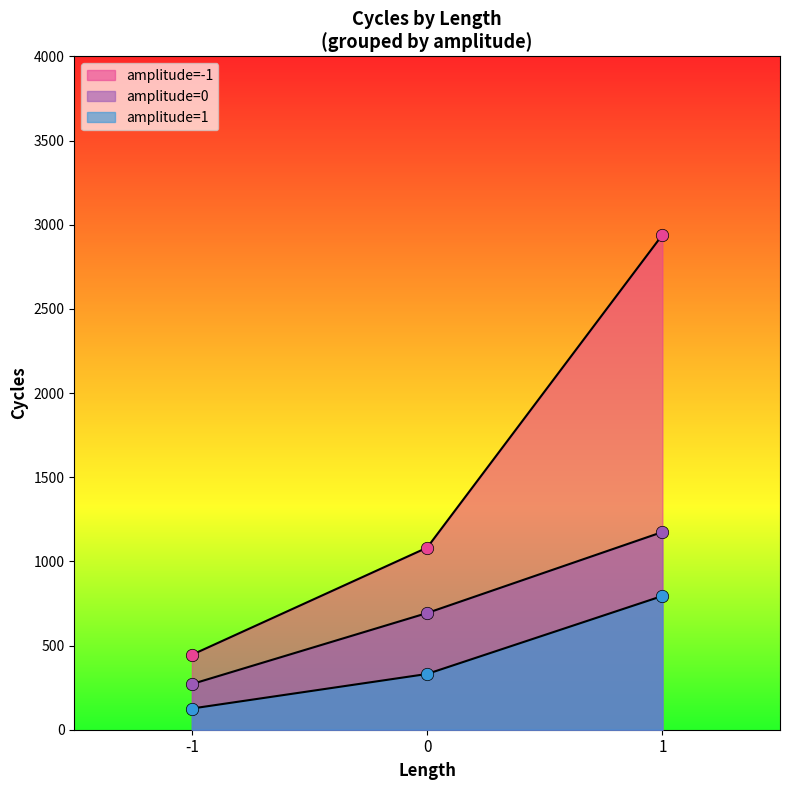

At which category is the sum across all series the highest?

1